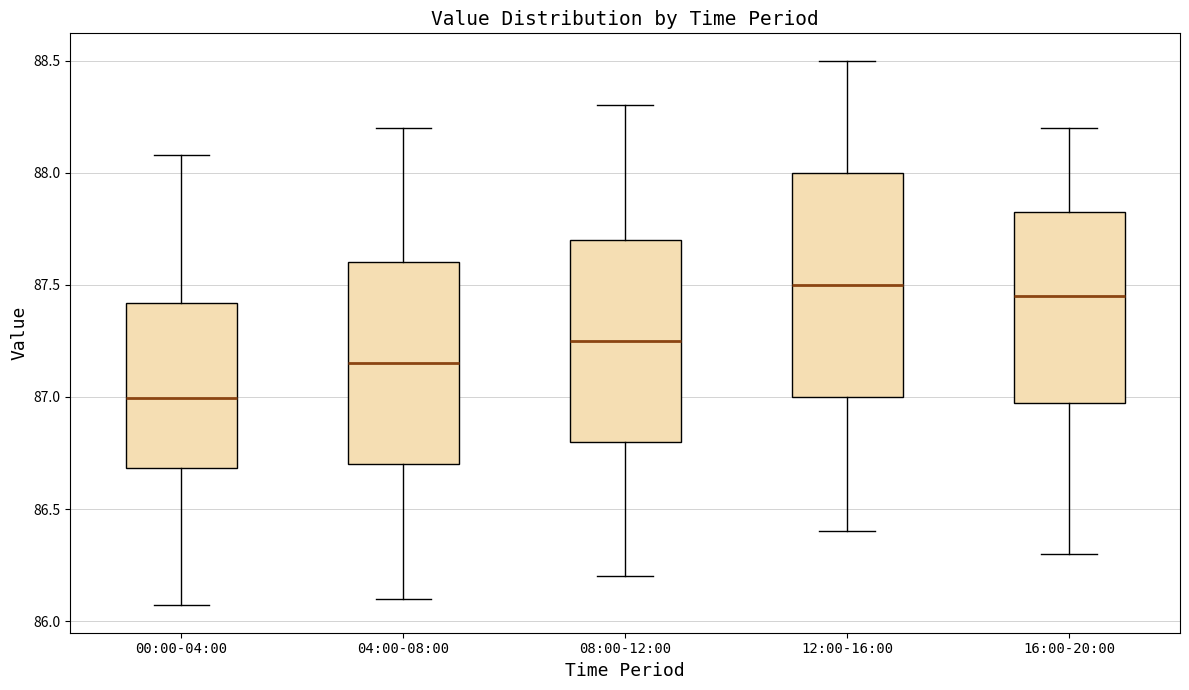

Which box's median line is the lowest?

00:00-04:00